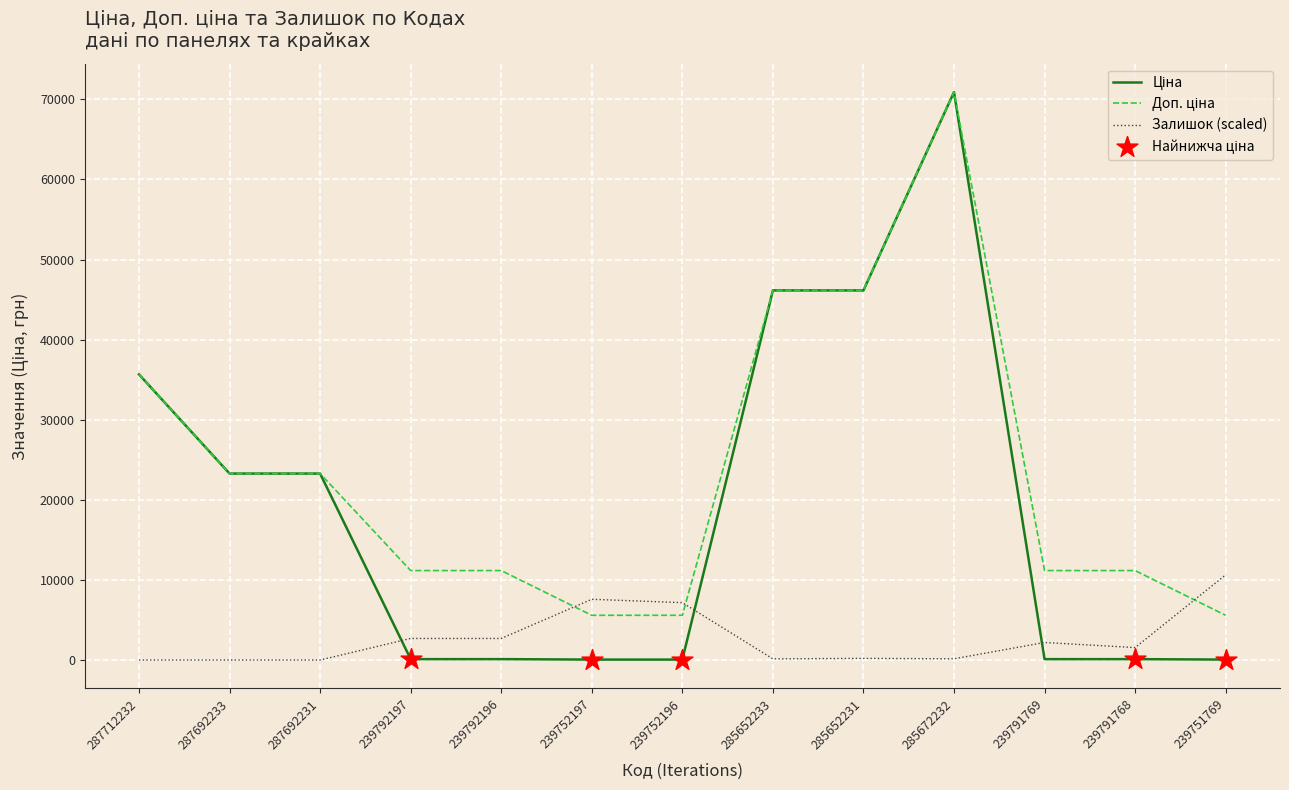

At which category is the sum across all series the highest?

285672232